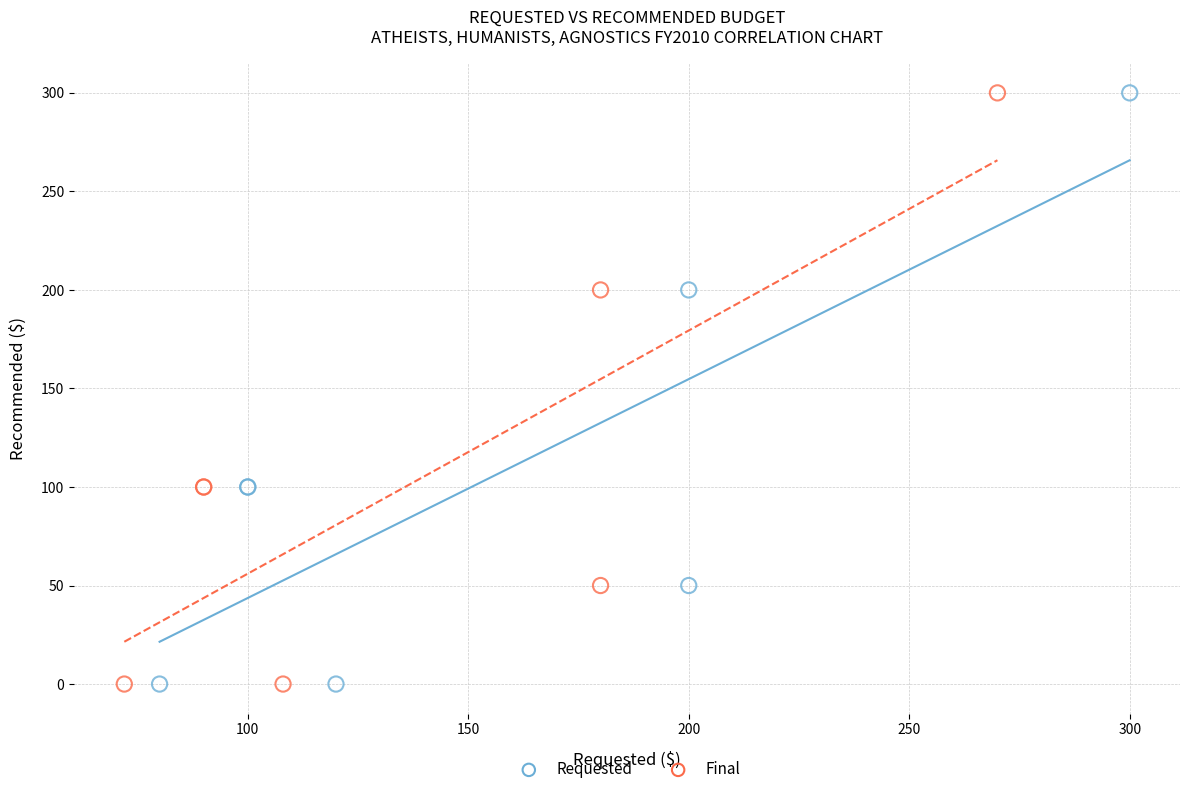

What are all the series names shown in the legend?

Requested, Final